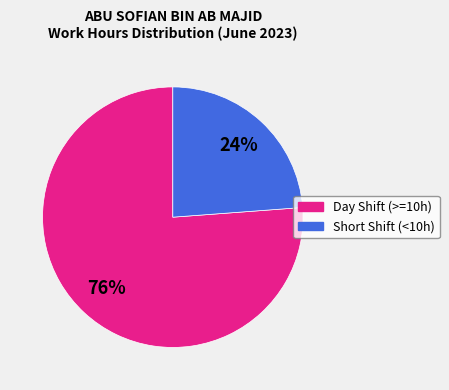

To the nearest percent, what is the difference between the largest and smallest slice percentages?

52%